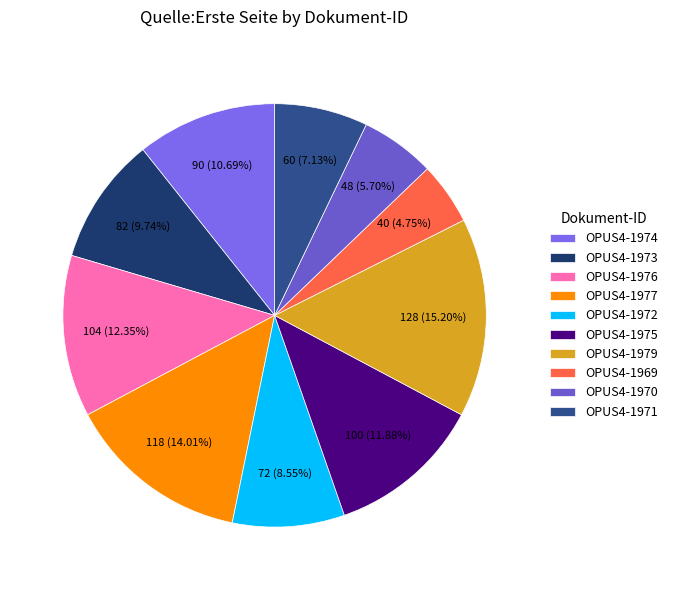

Count the number of slices in the pie.

10